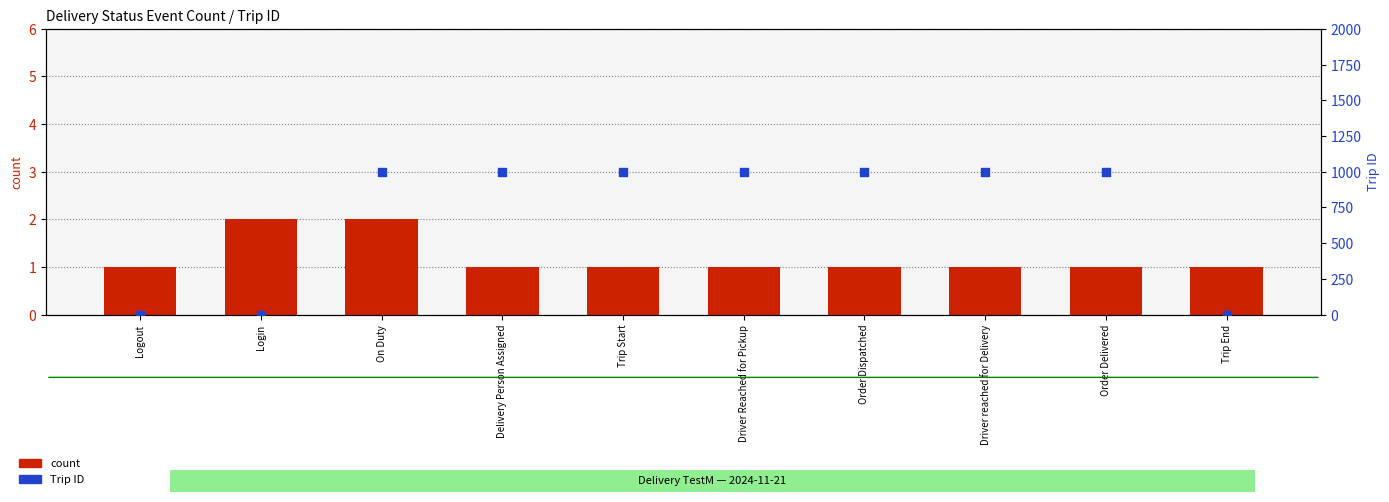

Which series has the largest Y range (max minus min)?

Trip ID